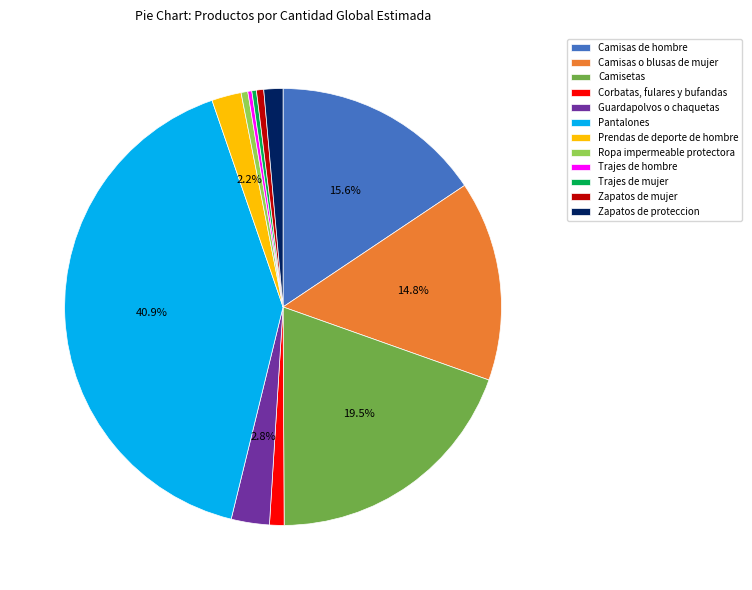

Combined, do Zapatos de mujer and Corbatas, fulares y bufandas account for over 50%?

No